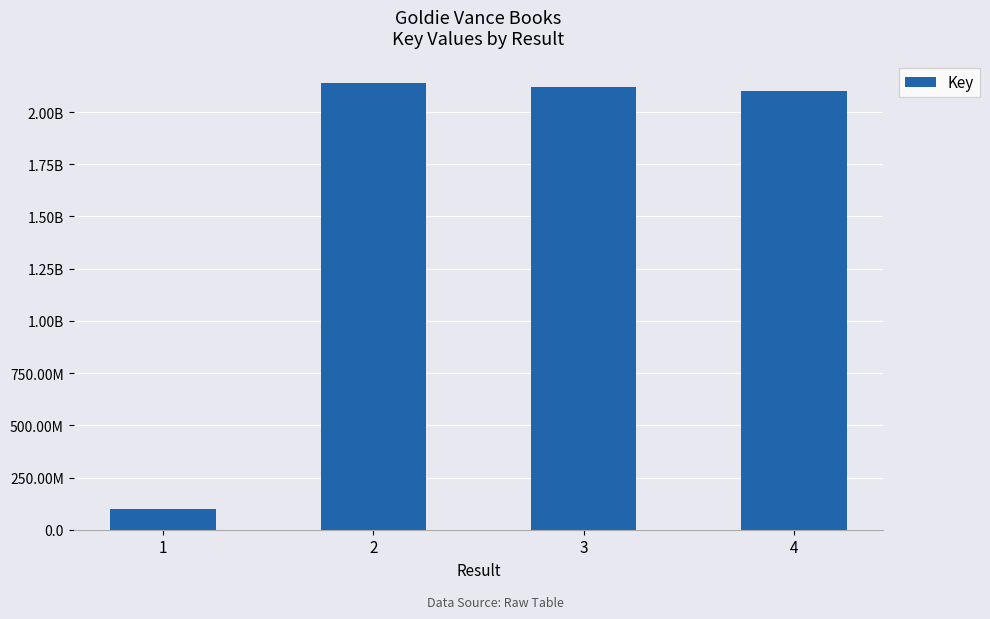

Reading left to right, list all the values displayed in this chart.

100711358	2139933845	2120257895	2099197285